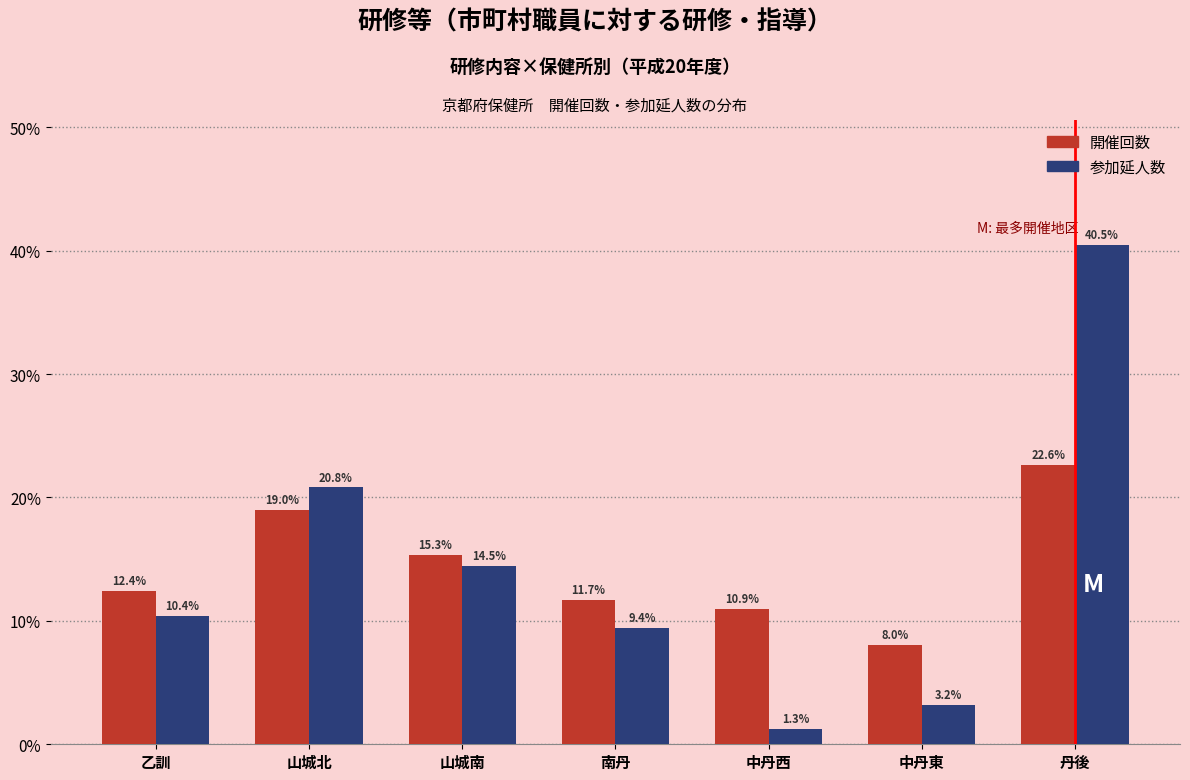

Reading left to right, extract all data points from this chart.

開催回数: 12.4	19.0	15.3	11.7	10.9	8.0	22.6
参加延人数: 10.4	20.8	14.5	9.4	1.3	3.2	40.5